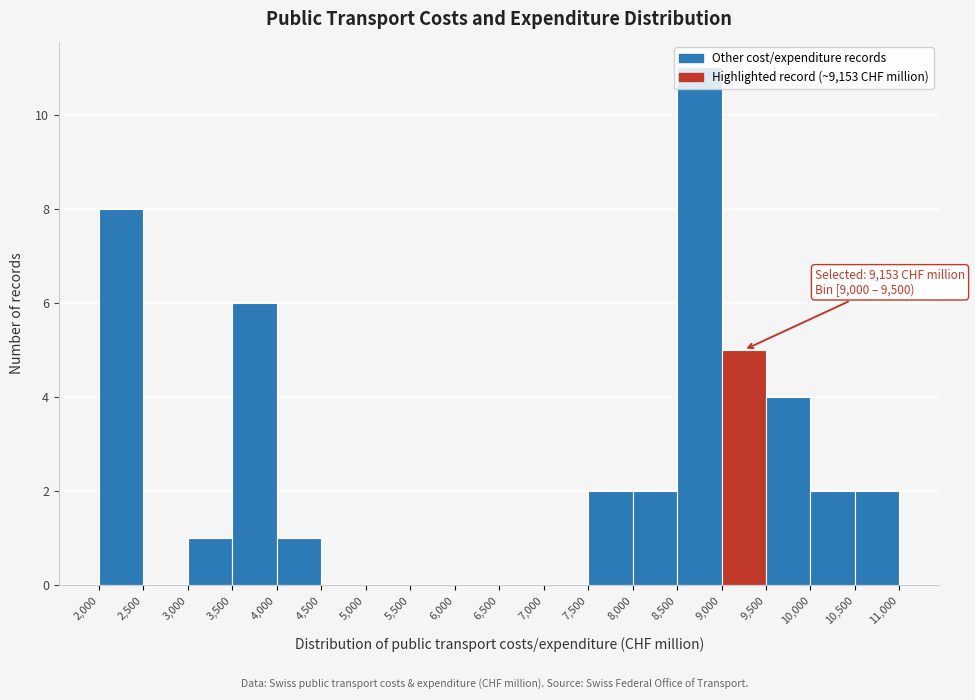

Over which range of the x-axis is the bar tallest?

8,500 to 9,000